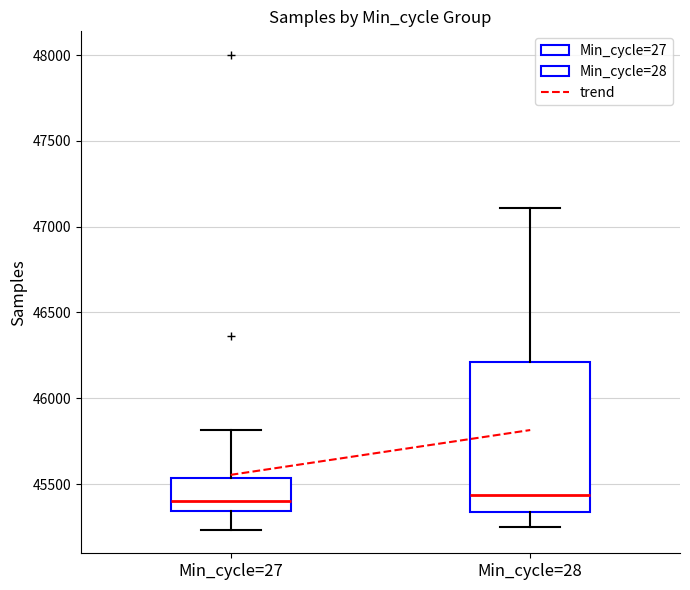

Which box is the tallest, from its lower edge to its upper edge?

Min_cycle=28